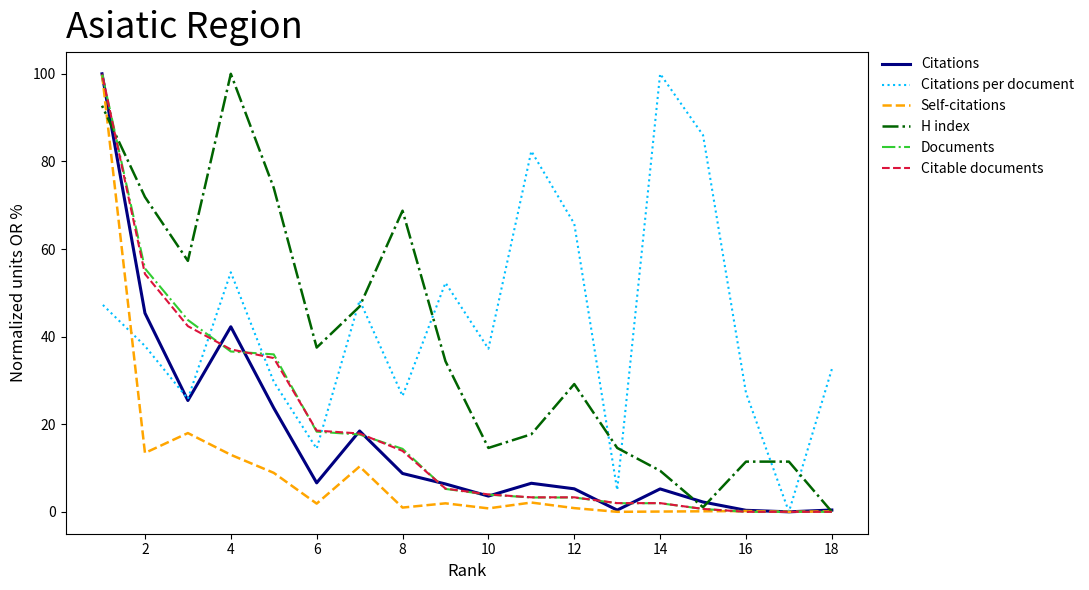

Which category has the lowest value across all series?

16